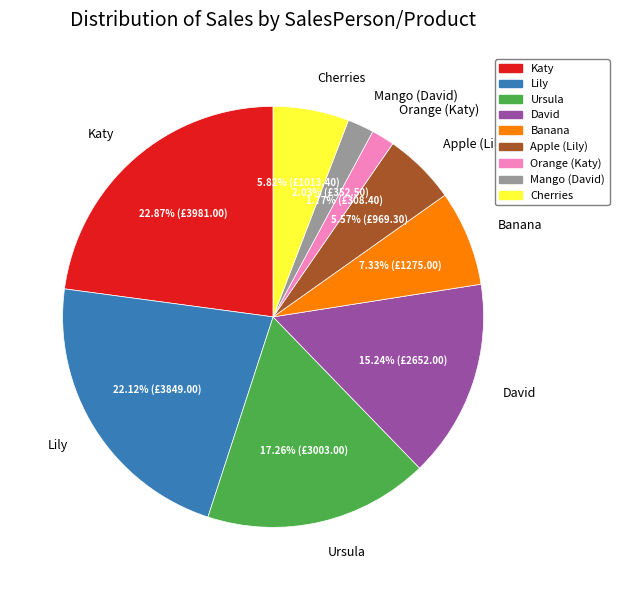

To the nearest percent, what percentage of the pie is Mango (David)?

2%